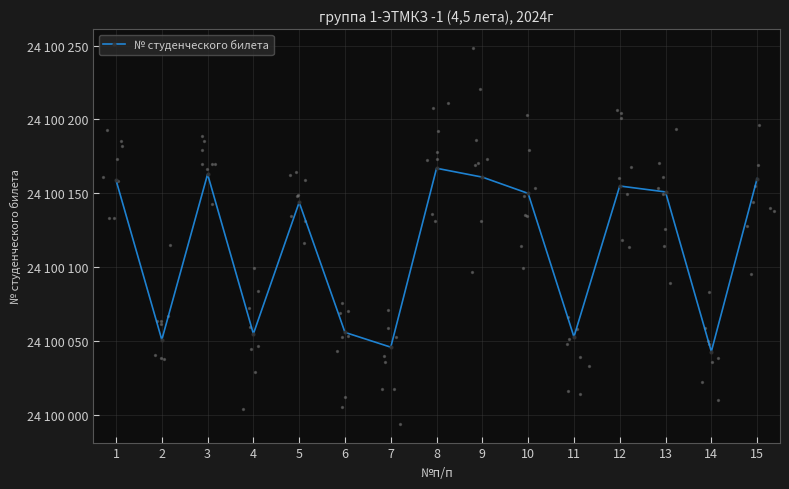

What is the ratio of the value at 1 to the value at 4?

1.0